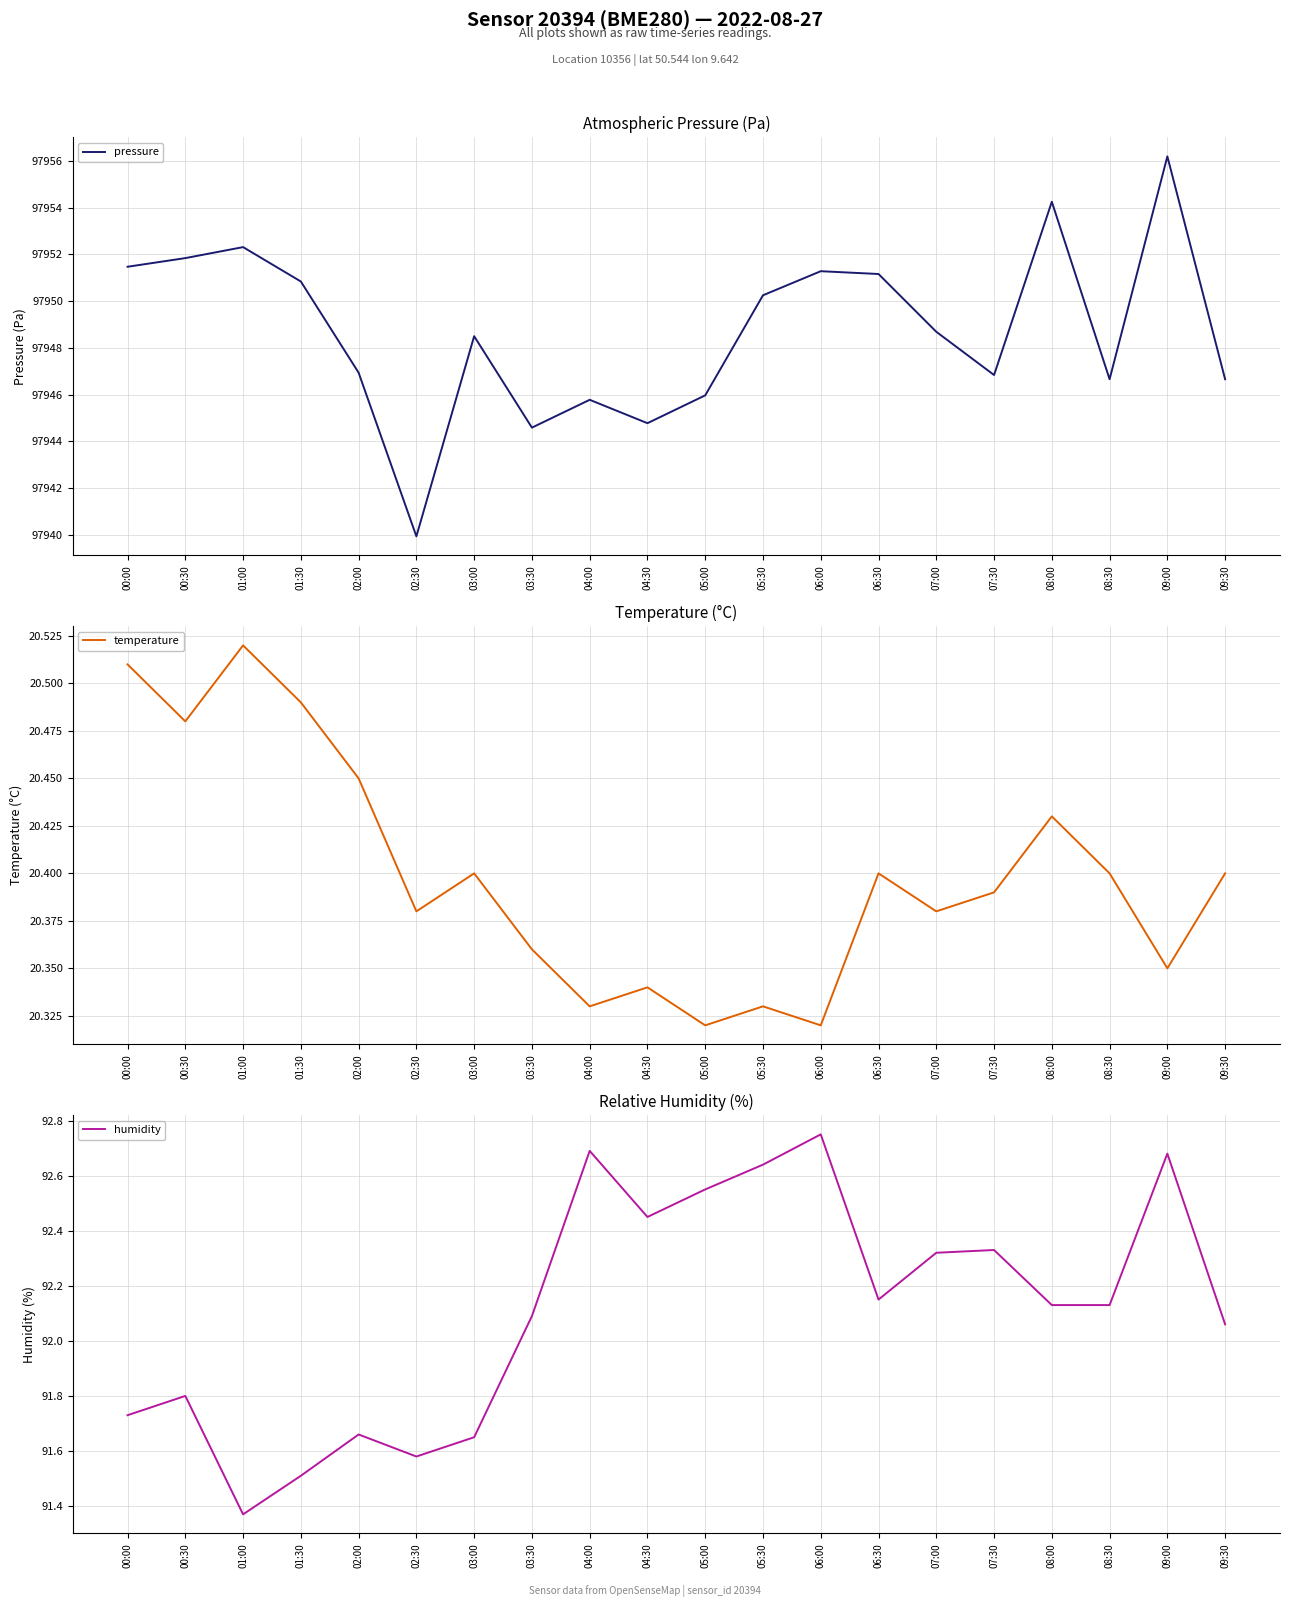

At which label does temperature reach its peak?

01:00